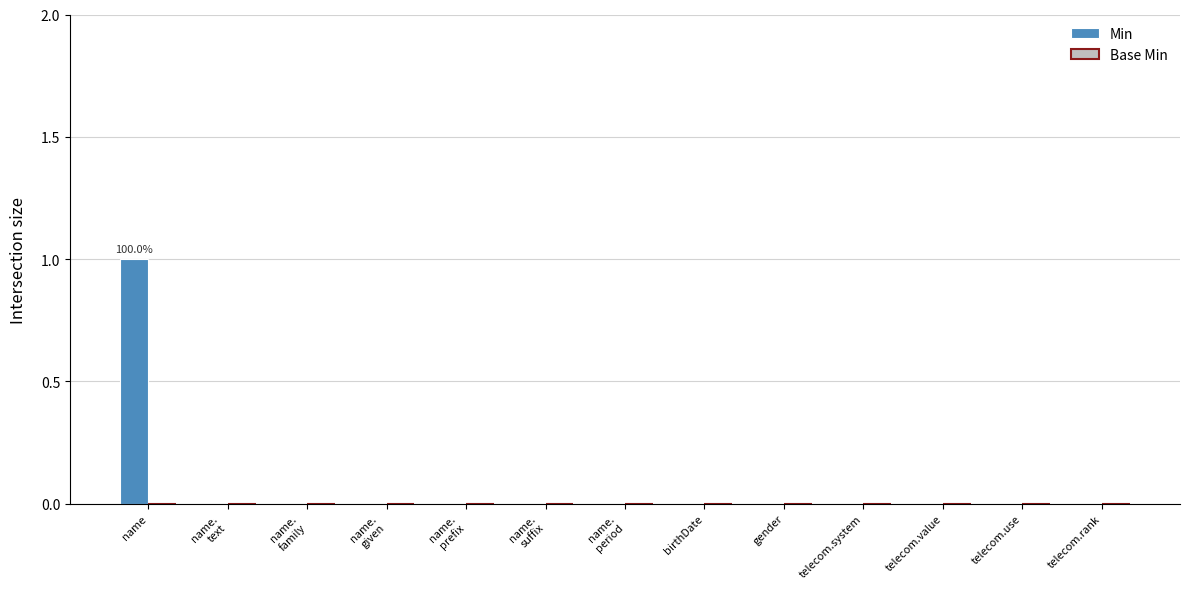

Is it true that the value at name is 1?

True